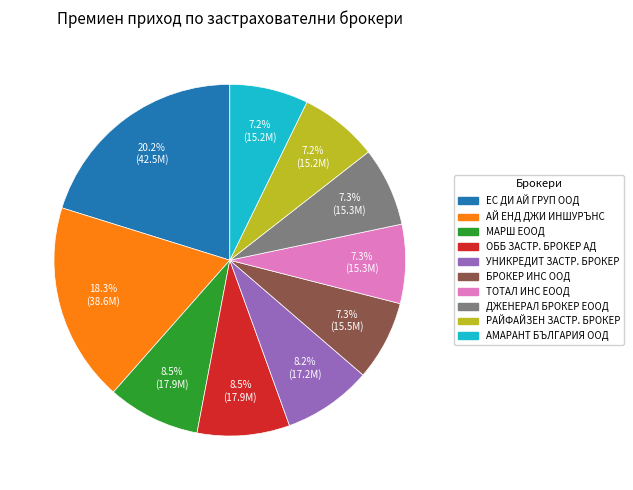

Is there a majority slice in this chart?

No